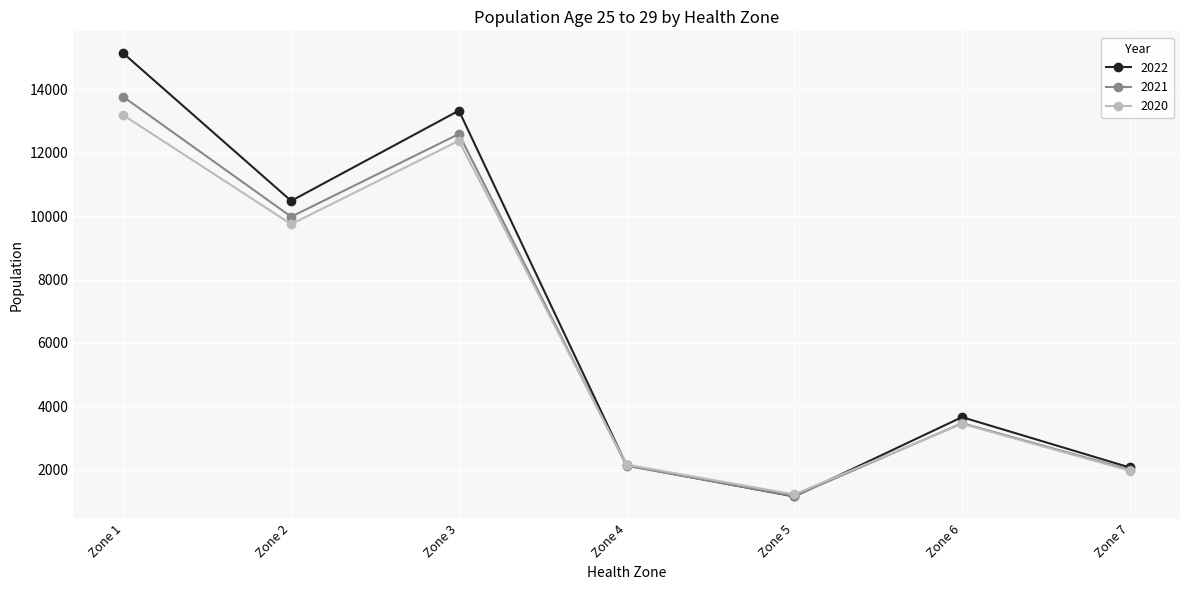

At which category does 2022 reach its first local valley?

Zone 2